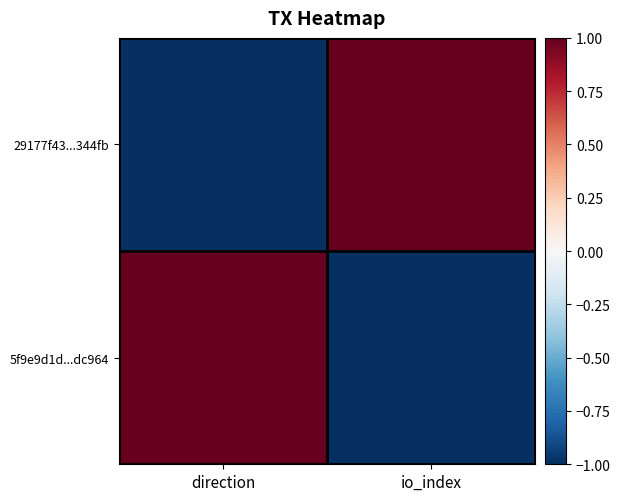

Between io_index and direction, which is larger?

io_index